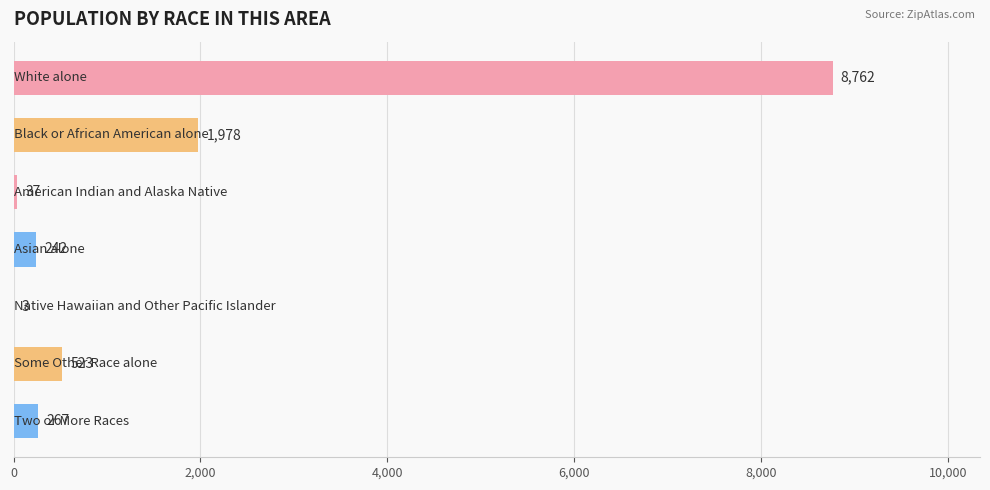

What is the greatest value displayed?

8762